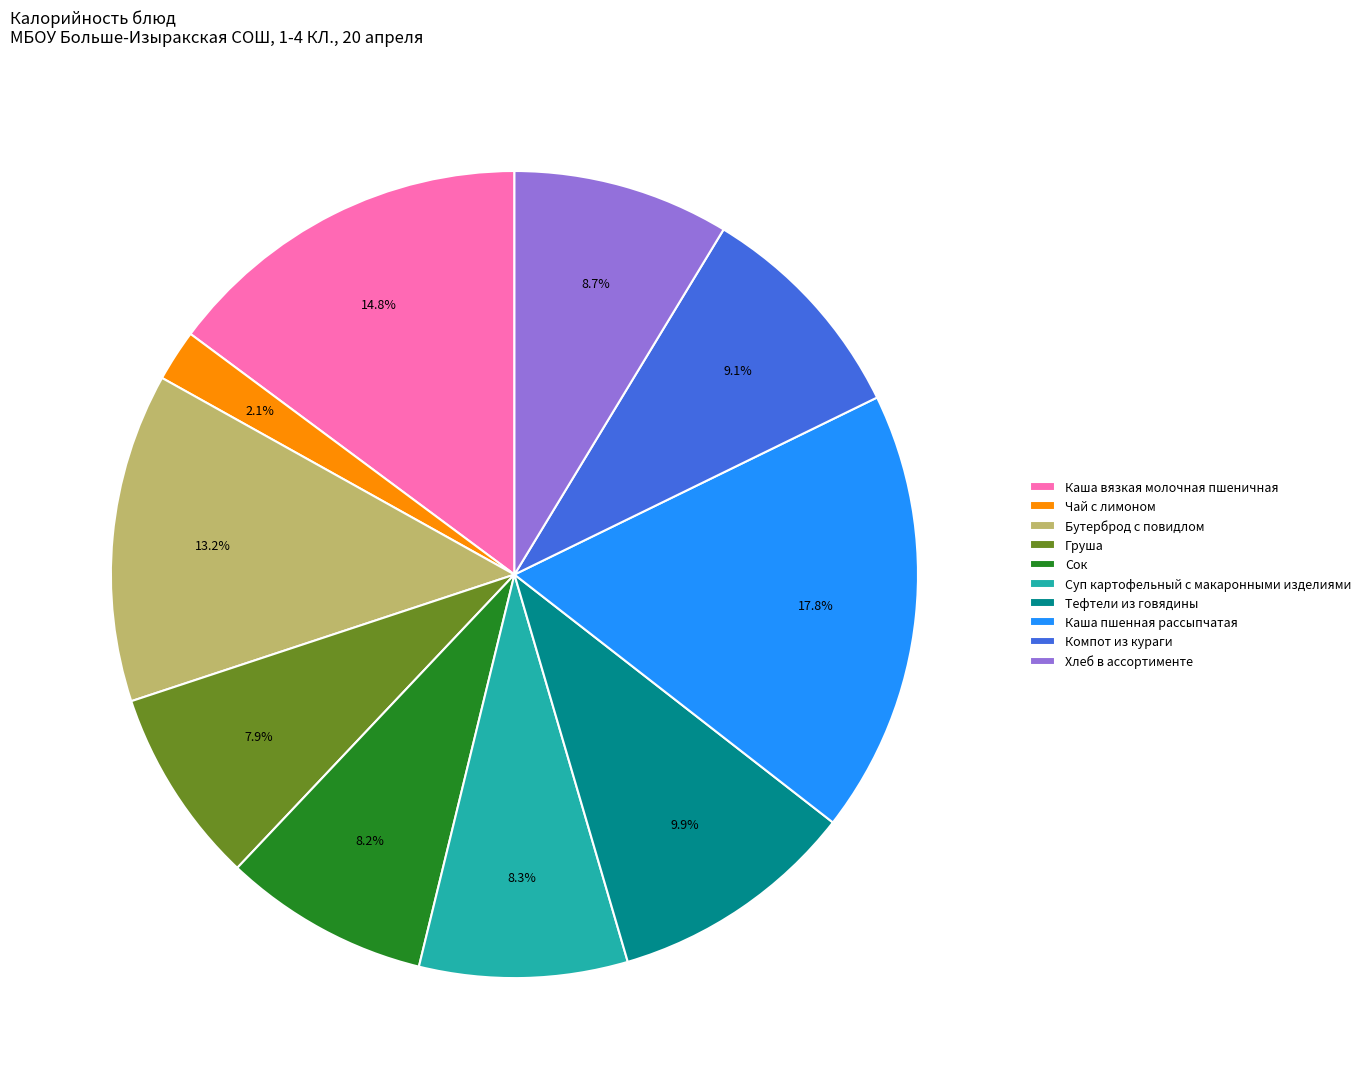

Combined, do Бутерброд с повидлом and Каша вязкая молочная пшеничная account for over 50%?

No